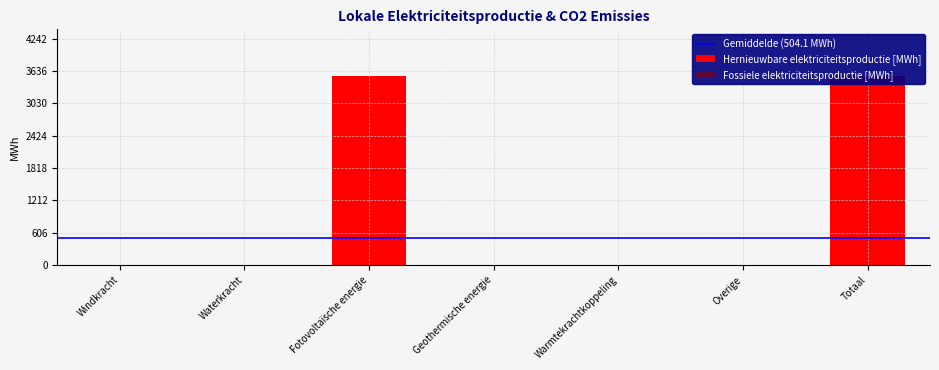

Which category has the highest value across all series?

Fotovoltaïsche energie